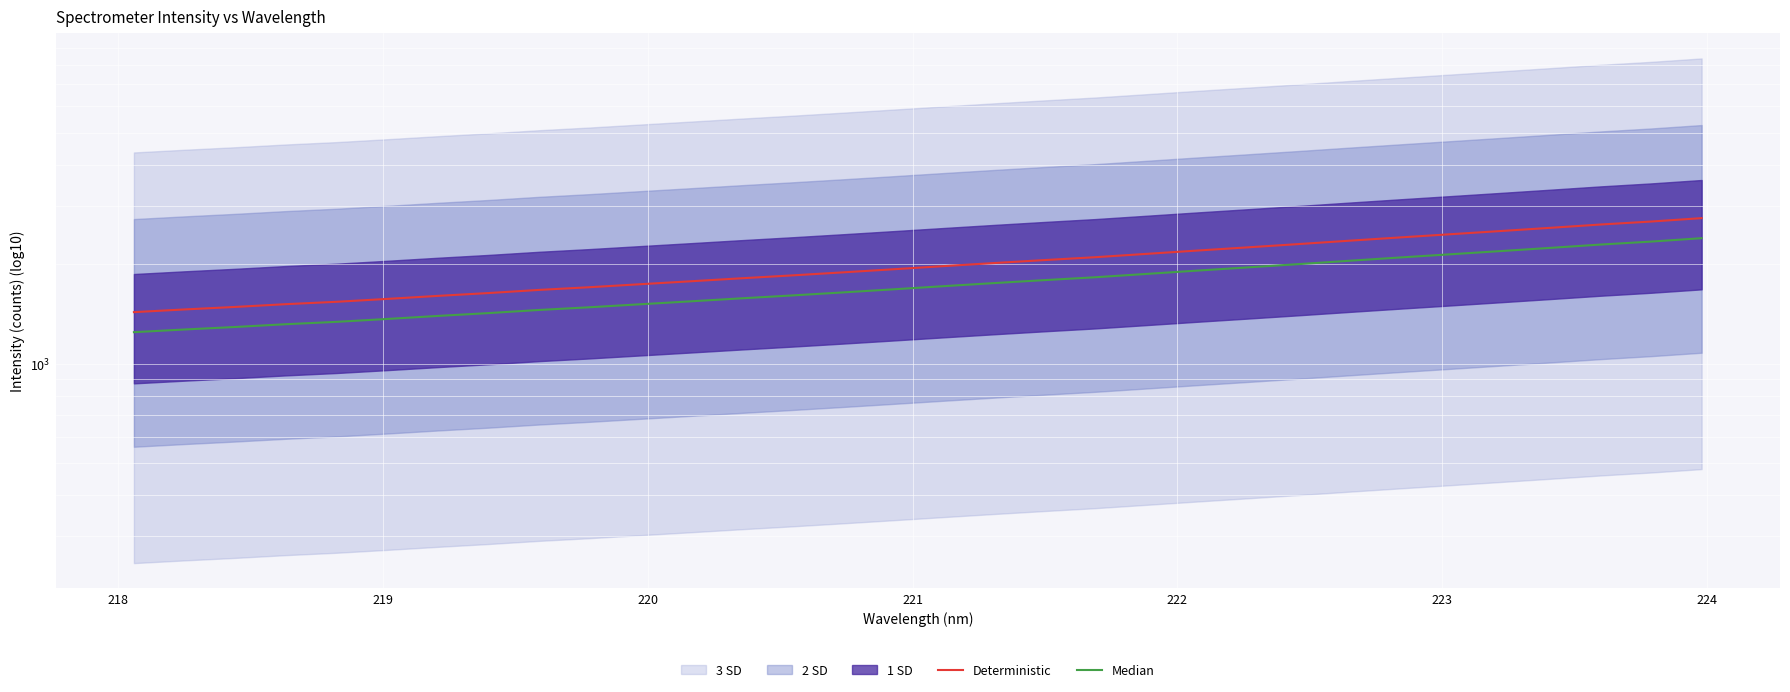

True or false: Deterministic and Median intersect in this chart.

False